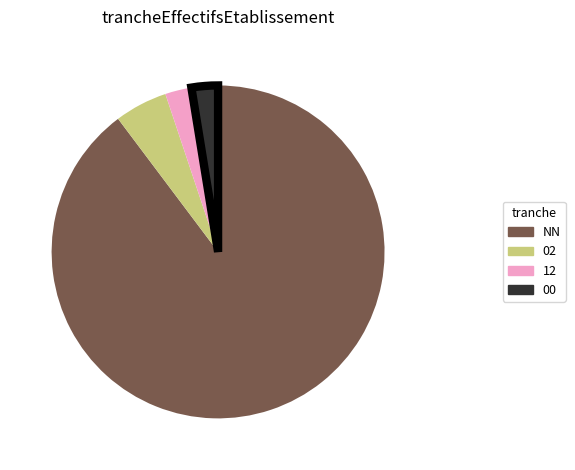

Does any single category account for the majority?

Yes